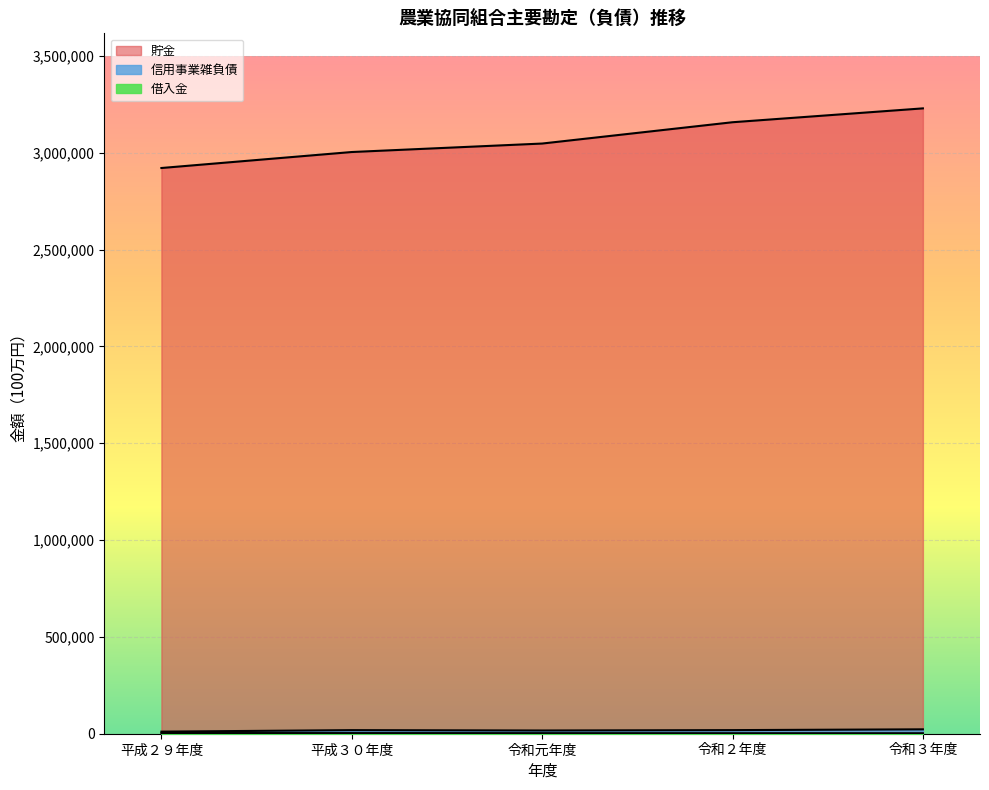

What value does the 借入金 series have at 平成３０年度, to the nearest 10?

3210